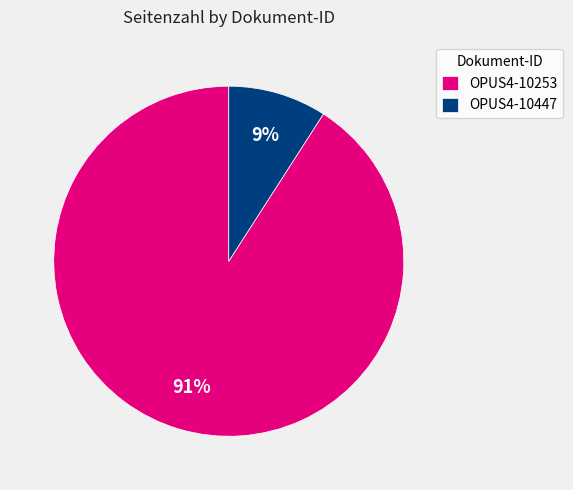

What is the smallest slice in the pie chart?

OPUS4-10447